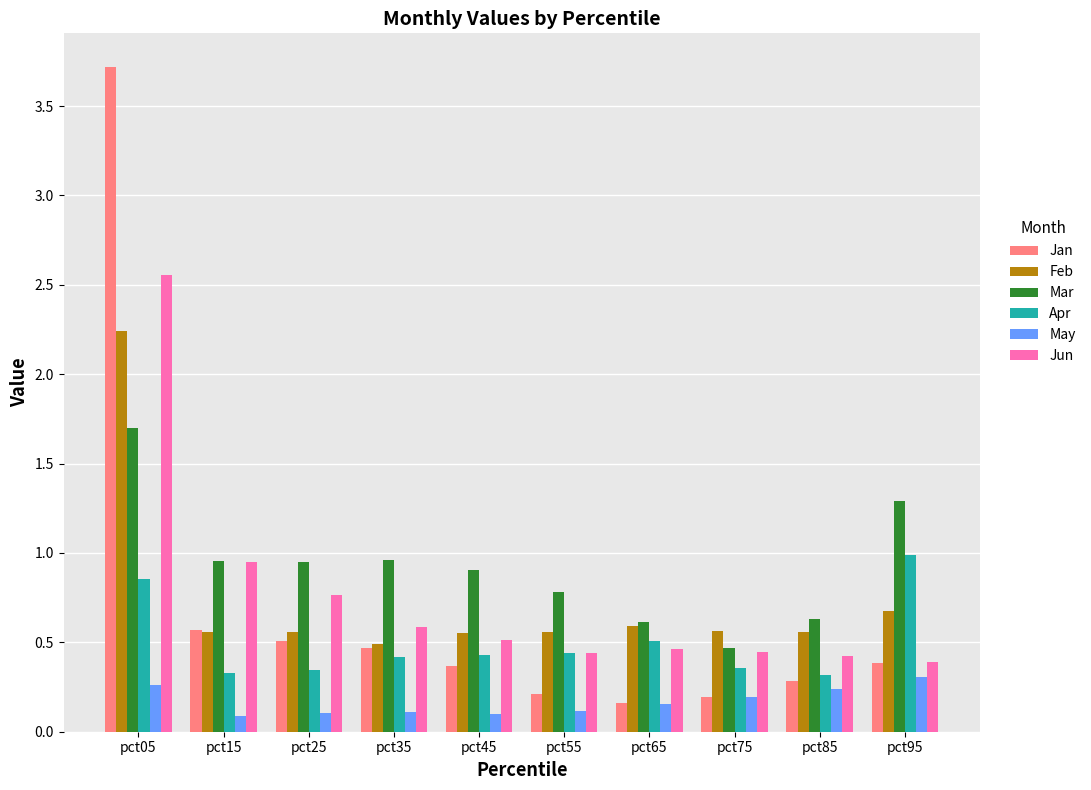

Is it true that Apr equals 0.3 at pct25?

True